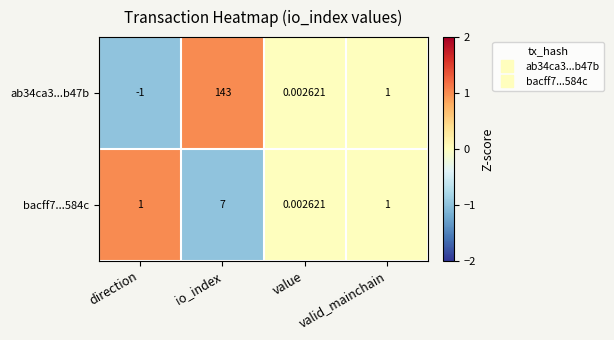

Which series has the widest spread of values?

ab34ca3...b47b